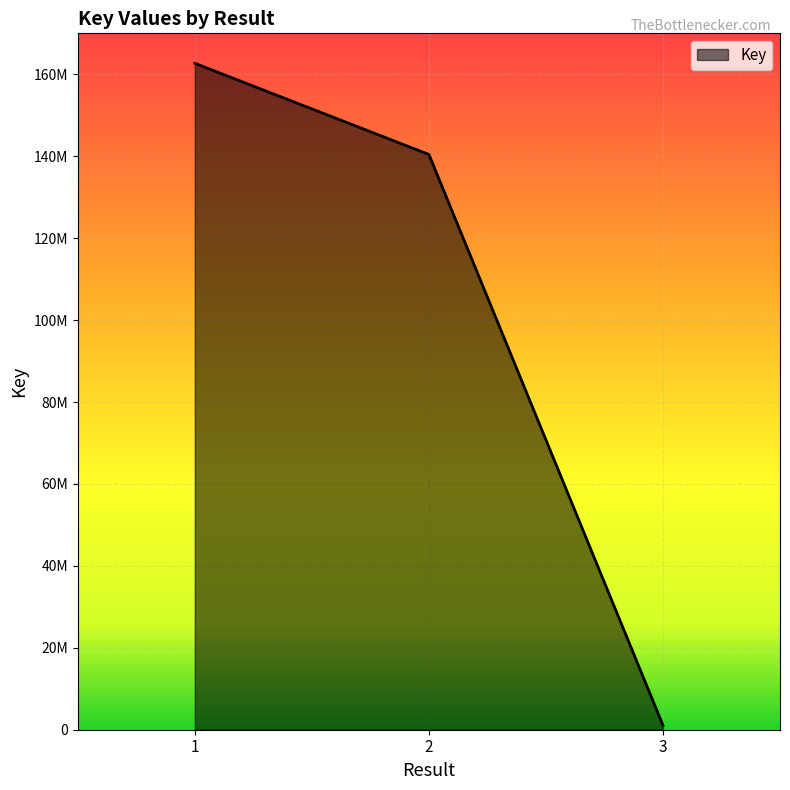

List the labels in order of value, smallest first.

3, 2, 1